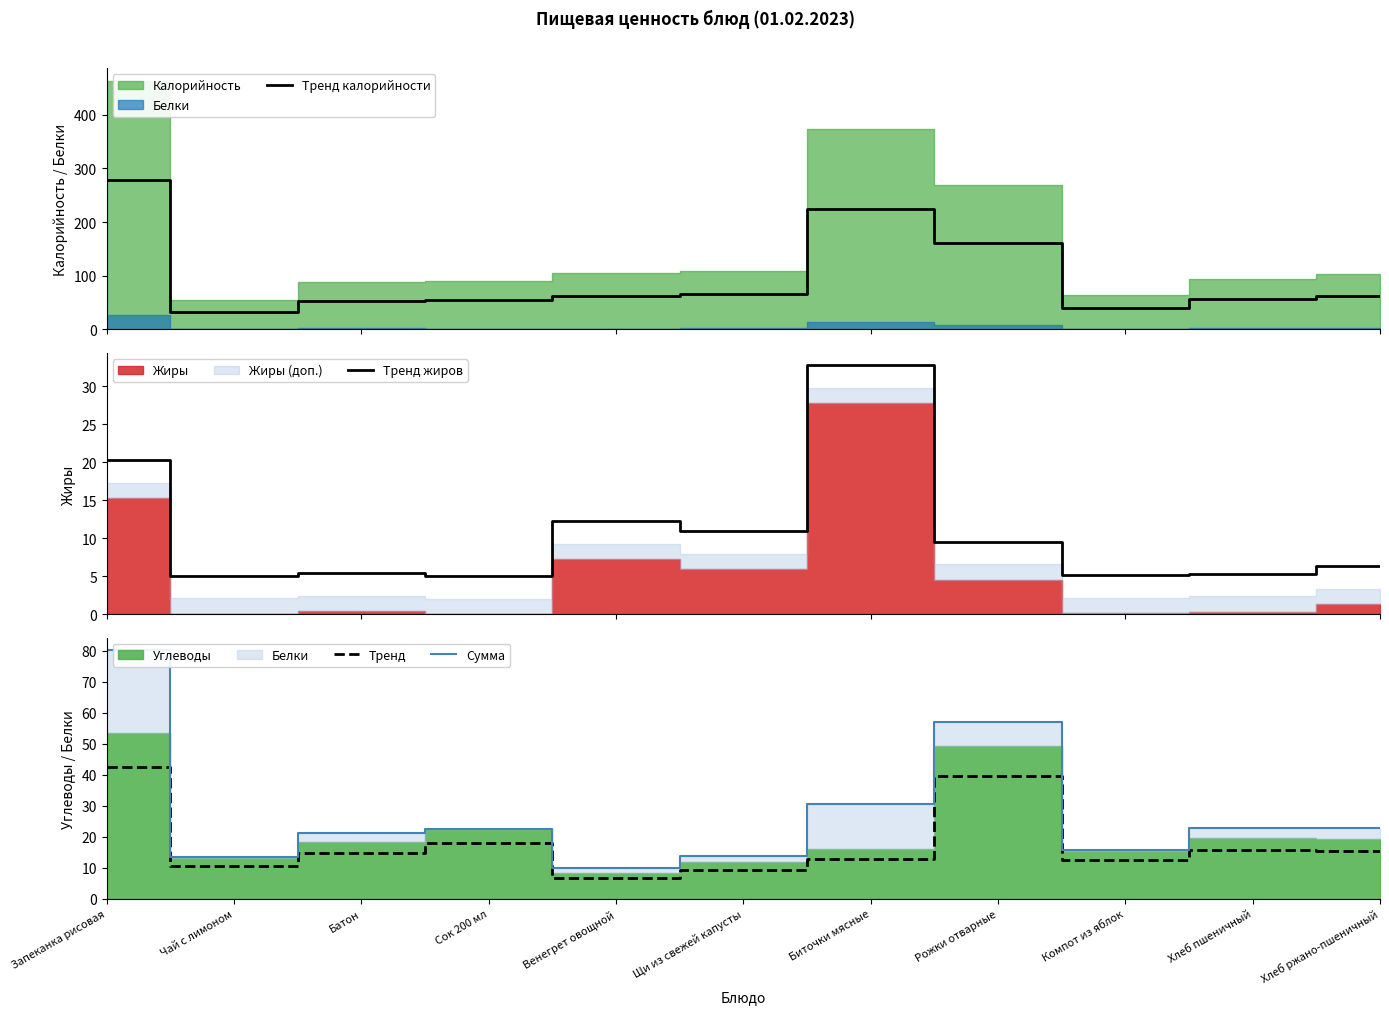

Reading left to right, what are all the values shown in this chart?

Тренд калорийности: Запеканка рисовая=278.2	Чай с лимоном=32.9	Батон=52.8	Сок 200 мл=54.0	Венегрет овощной=62.7	Щи из свежей капусты=65.0	Биточки мясные=224.1	Рожки отварные=161.8	Компот из яблок=38.9	Хлеб пшеничный=56.4	Хлеб ржано-пшеничный=62.2
Тренд жиров: Запеканка рисовая=20.2	Чай с лимоном=5.1	Батон=5.4	Сок 200 мл=5.0	Венегрет овощной=12.2	Щи из свежей капусты=10.9	Биточки мясные=32.7	Рожки отварные=9.5	Компот из яблок=5.1	Хлеб пшеничный=5.3	Хлеб ржано-пшеничный=6.3
Тренд: Запеканка рисовая=42.7	Чай с лимоном=10.5	Батон=14.7	Сок 200 мл=17.9	Венегрет овощной=6.6	Щи из свежей капусты=9.4	Биточки мясные=12.9	Рожки отварные=39.5	Компот из яблок=12.4	Хлеб пшеничный=15.7	Хлеб ржано-пшеничный=15.5
Сумма: Запеканка рисовая=80.3	Чай с лимоном=13.4	Батон=21.2	Сок 200 мл=22.4	Венегрет овощной=9.8	Щи из свежей капусты=13.8	Биточки мясные=30.6	Рожки отварные=57.2	Компот из яблок=15.6	Хлеб пшеничный=22.7	Хлеб ржано-пшеничный=22.7